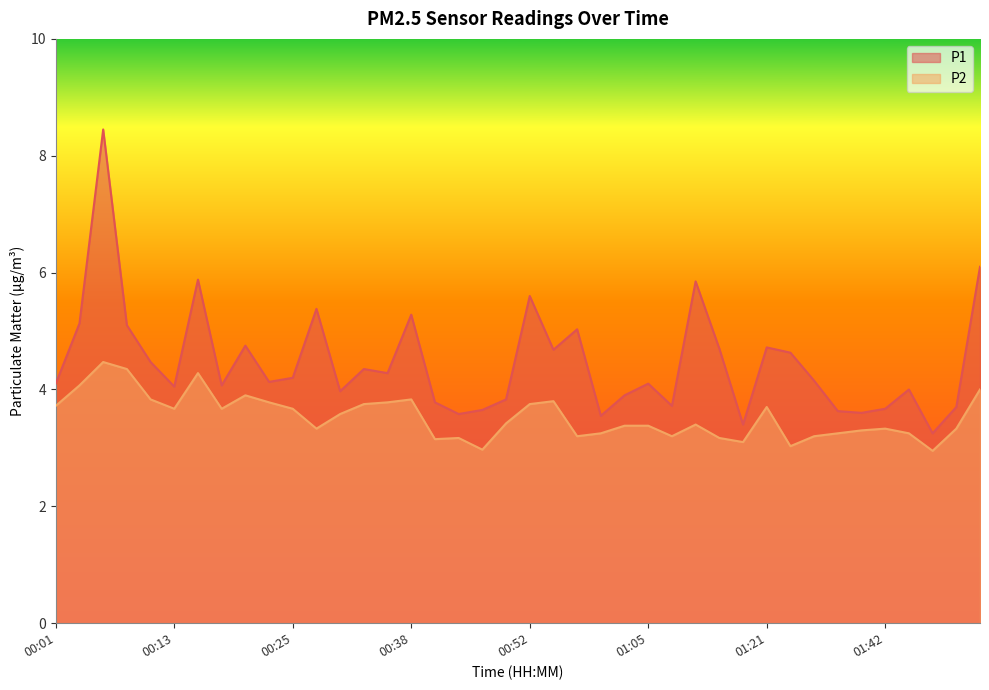

What is the total value across all series at 00:08?

9.4